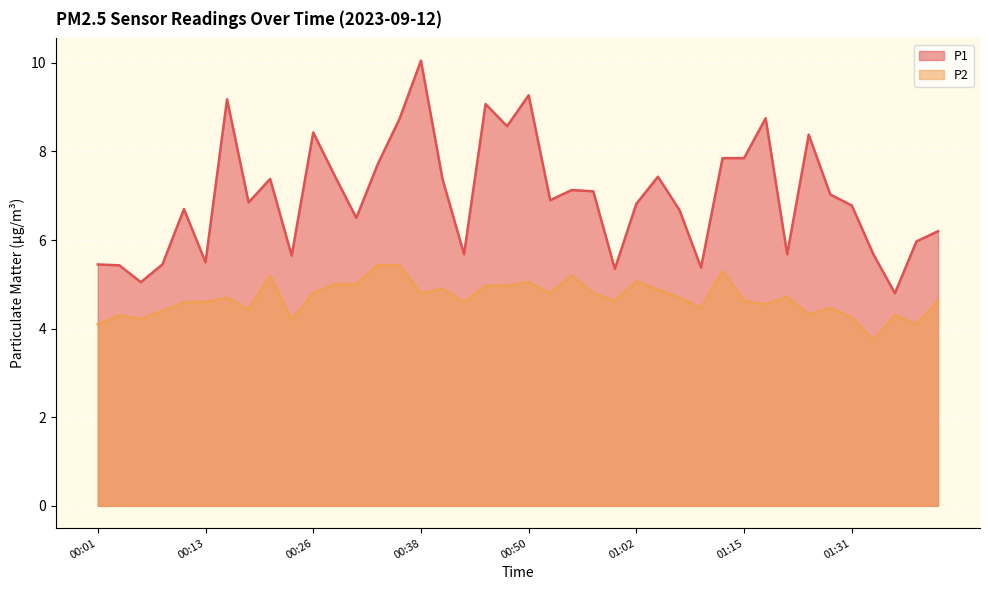

How many interior local valleys does the P1 series have?

12